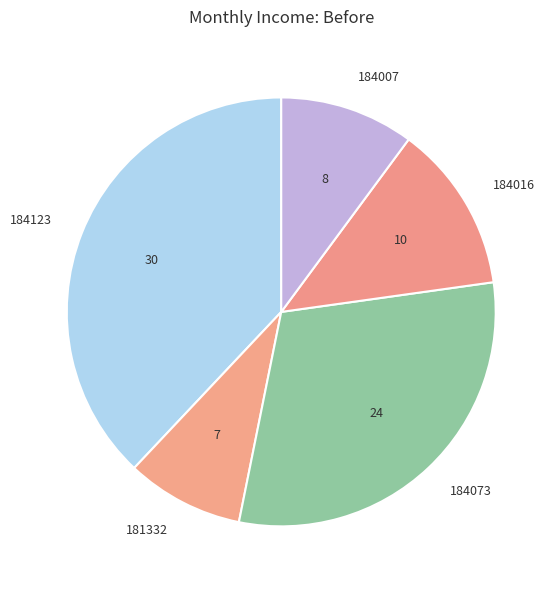

Is the sum of 181332 and 184073 greater than half?

No